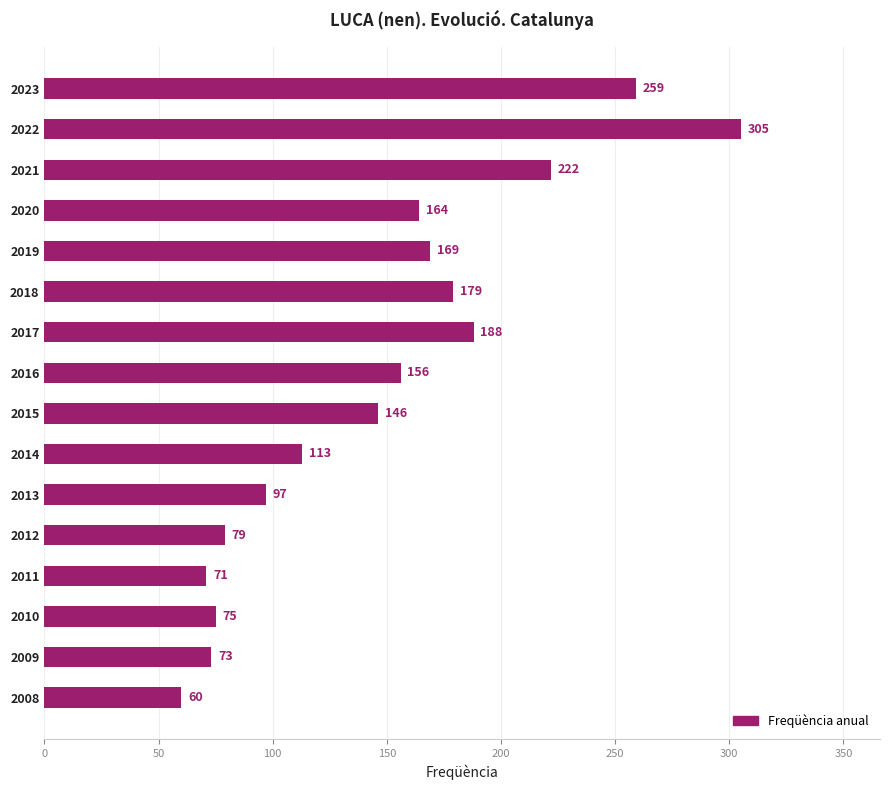

List the labels in order of value, smallest first.

2008, 2011, 2009, 2010, 2012, 2013, 2014, 2015, 2016, 2020, 2019, 2018, 2017, 2021, 2023, 2022